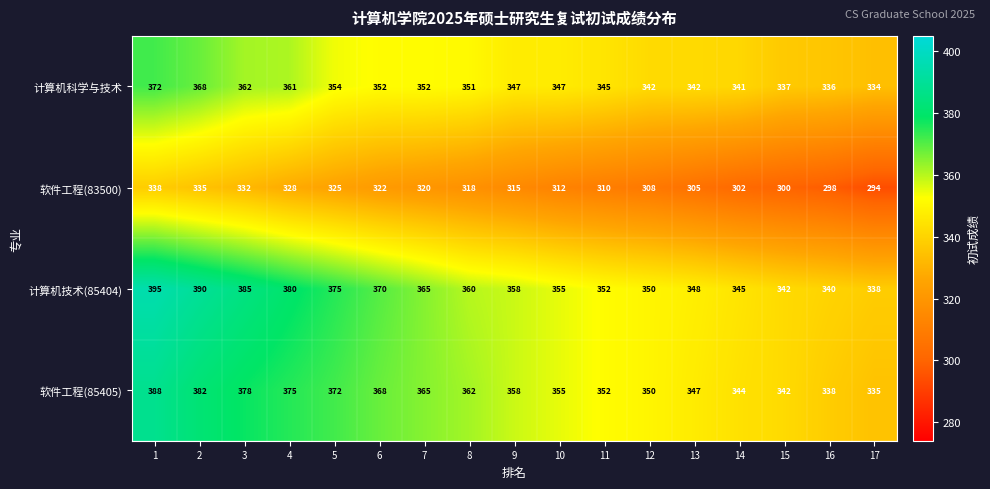

Which category has the lowest value in the 软件工程(85405) series?

17